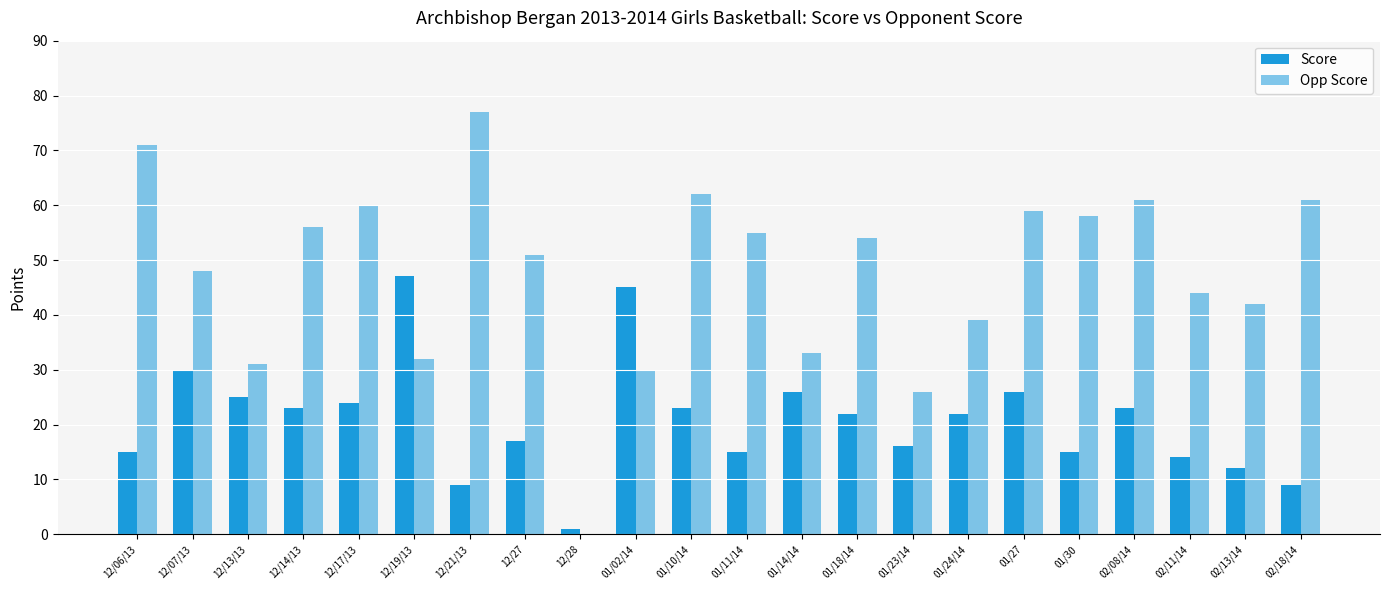

Which series changed the most between 12/07/13 and 02/18/14?

Score